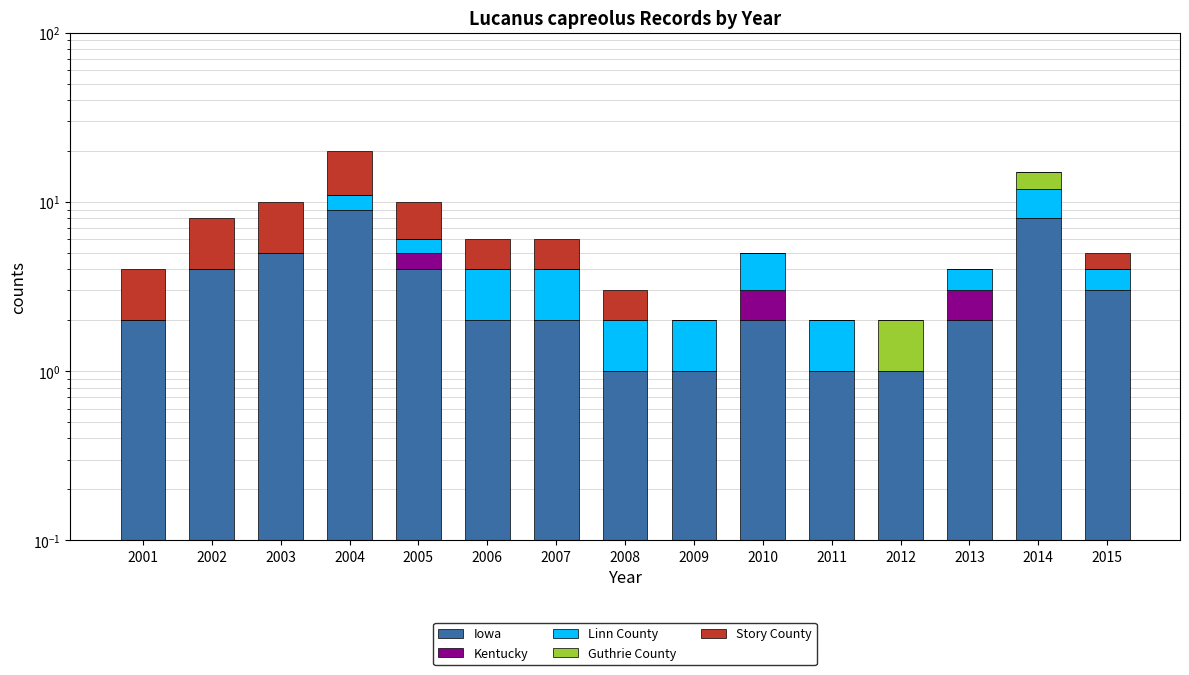

What are all the series names shown in the legend?

Iowa, Kentucky, Linn County, Guthrie County, Story County